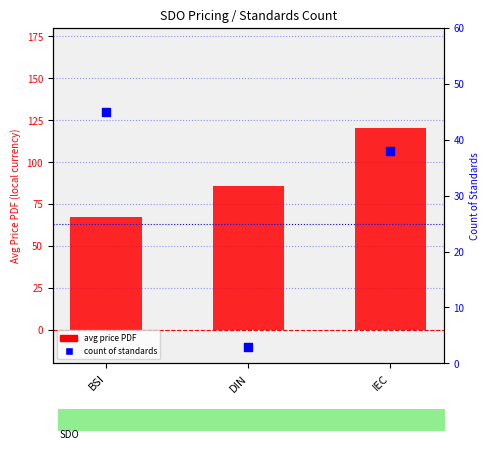

Which series has the widest spread of Y values?

avg price PDF